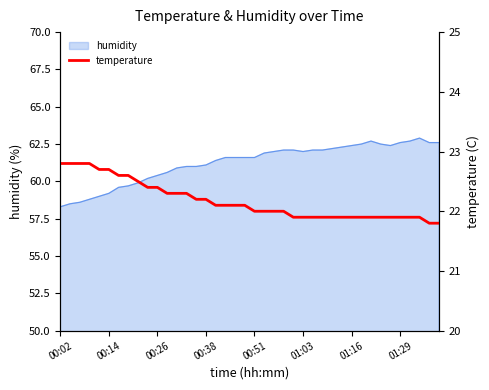

Reading left to right, extract all data points from this chart.

22.8	22.8	22.8	22.8	22.7	22.7	22.6	22.6	22.5	22.4	22.4	22.3	22.3	22.3	22.2	22.2	22.1	22.1	22.1	22.1	22.0	22.0	22.0	22.0	21.9	21.9	21.9	21.9	21.9	21.9	21.9	21.9	21.9	21.9	21.9	21.9	21.9	21.9	21.8	21.8